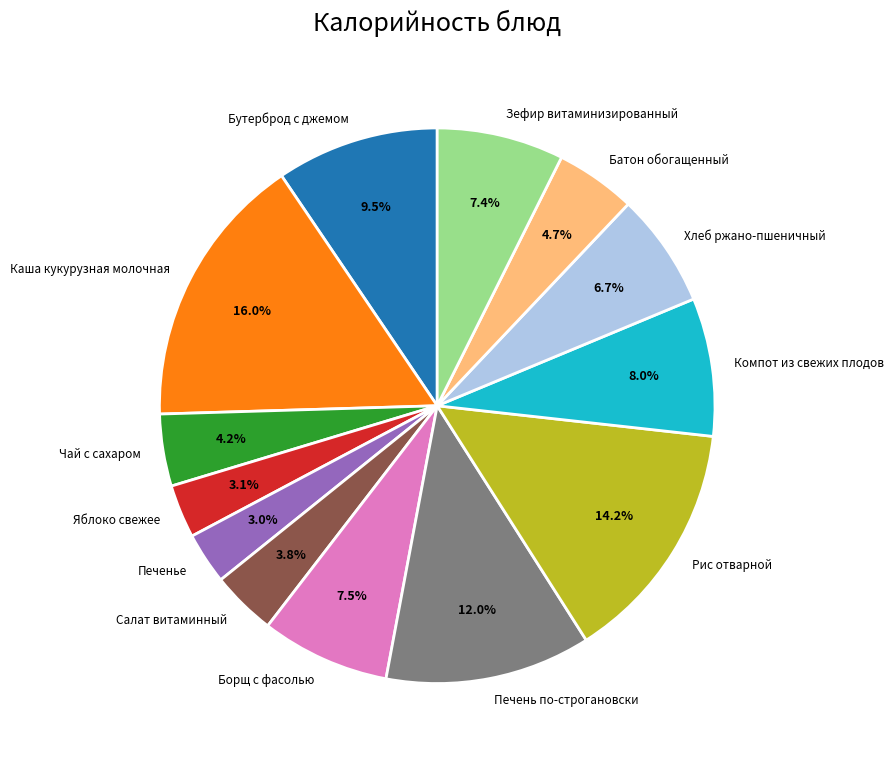

Does Компот из свежих плодов represent more than half of the total?

No